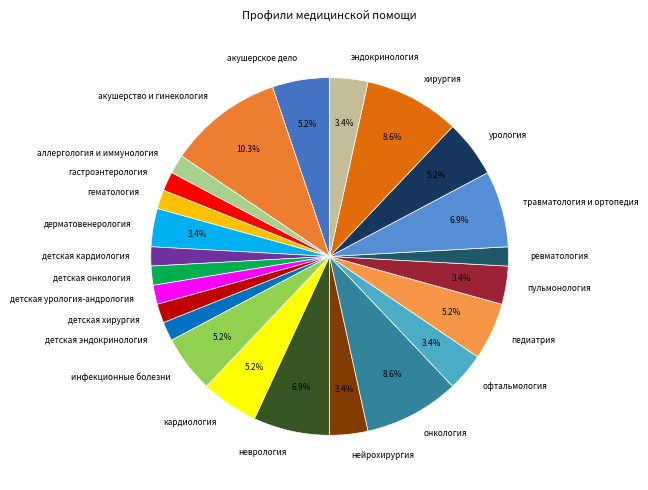

What is the largest slice in the pie chart?

акушерство и гинекология